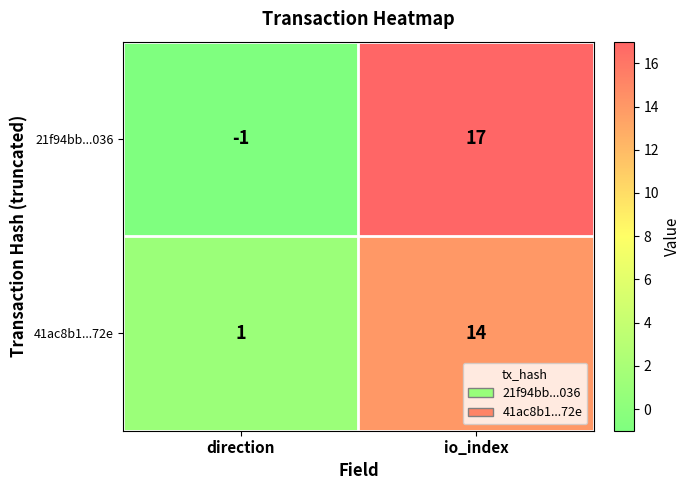

Which series has the largest total across all categories?

21f94bb...036